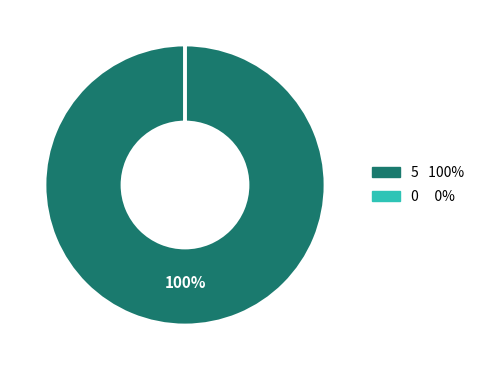

To the nearest percent, what is the average slice percentage?

50%